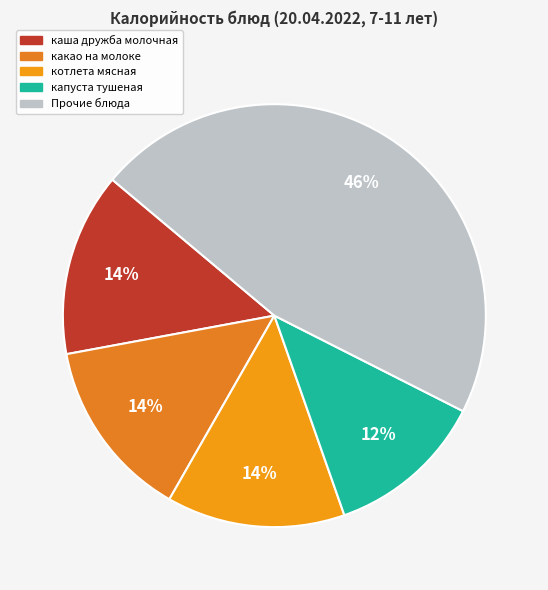

To the nearest percent, what percentage of the pie is капуста тушеная?

12%